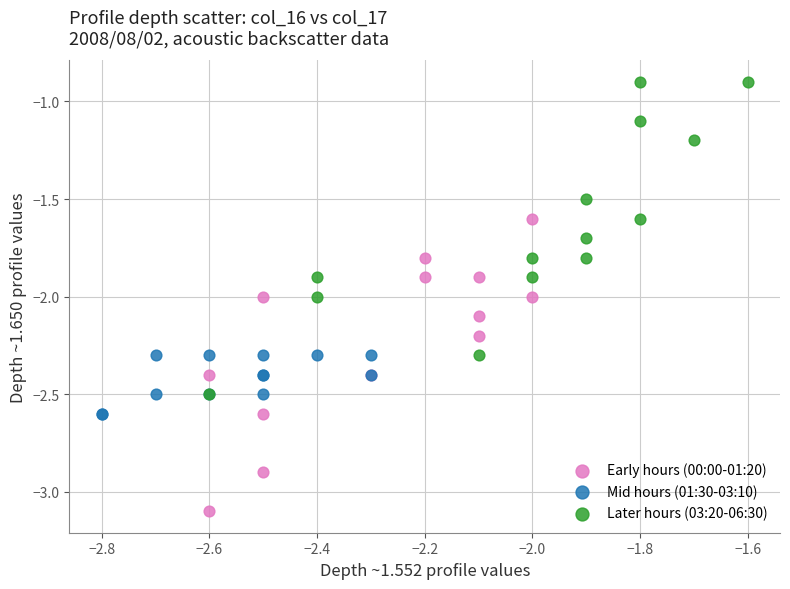

Which series reaches the minimum Y coordinate?

Early hours (00:00-01:20)